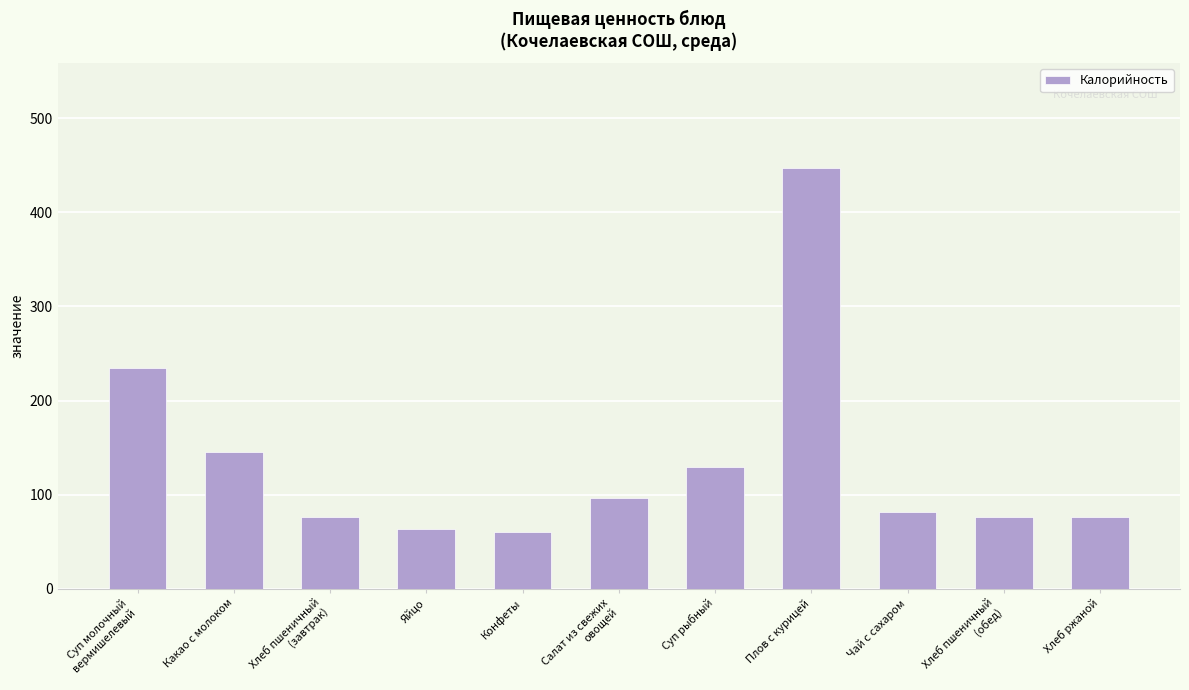

What is the difference between the second highest and minimum values?

175.0